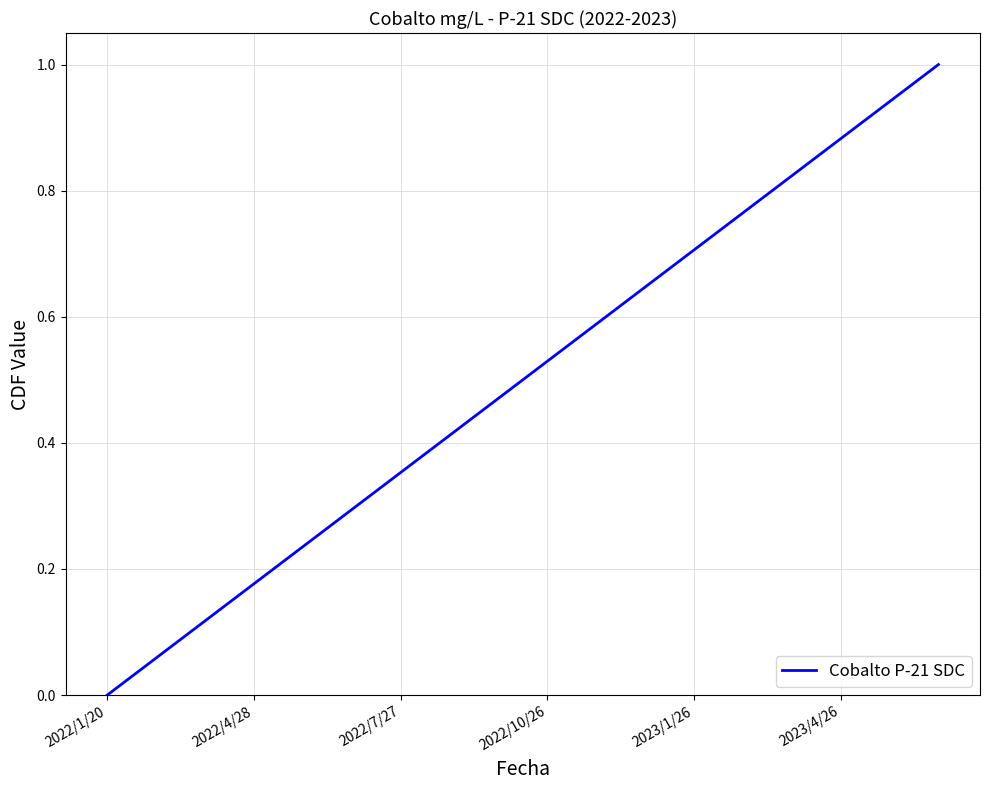

What is the difference between the maximum and minimum values?

1.0